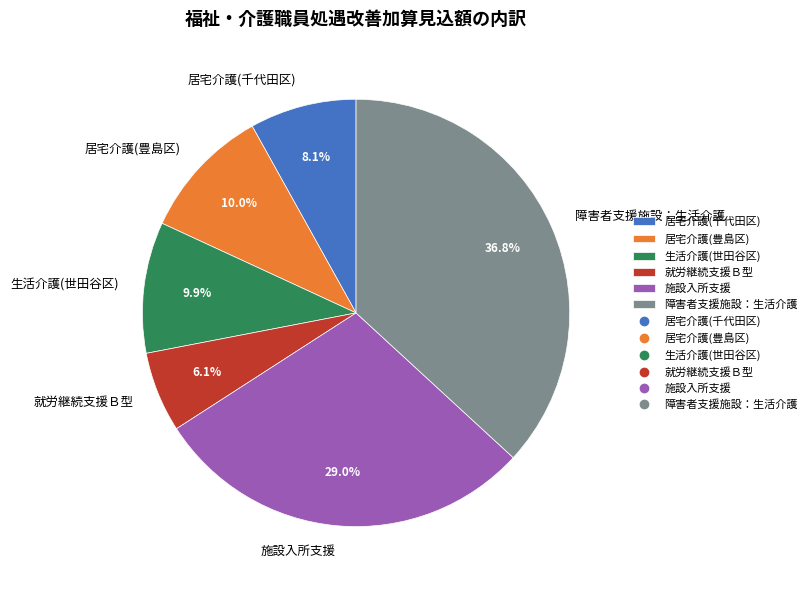

Which category has the biggest portion of the pie?

障害者支援施設：生活介護